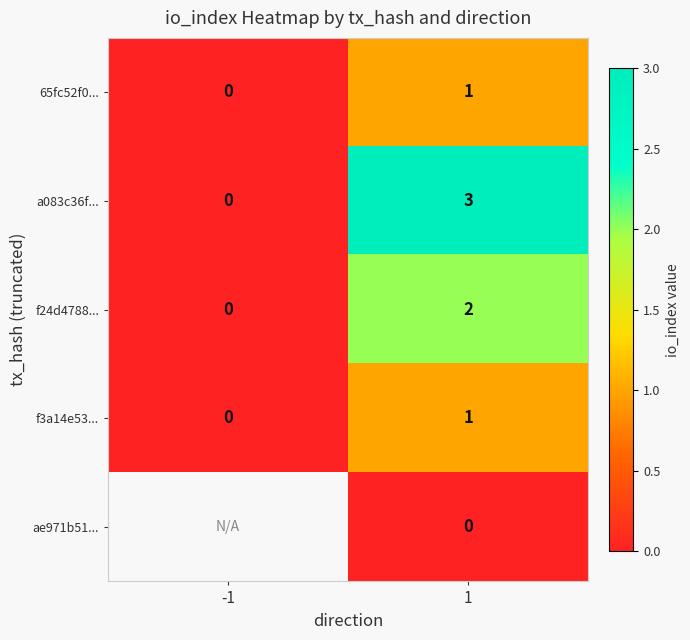

Is it true that f24d4788... equals 0 at -1?

True